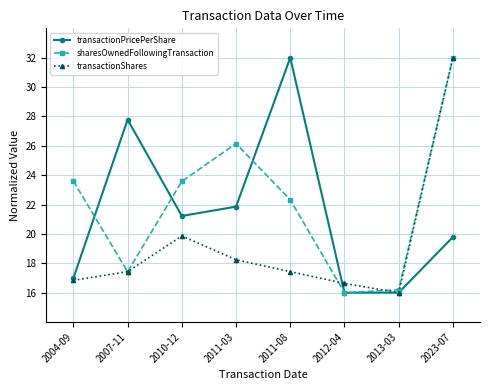

What is the smallest value displayed?

16.0